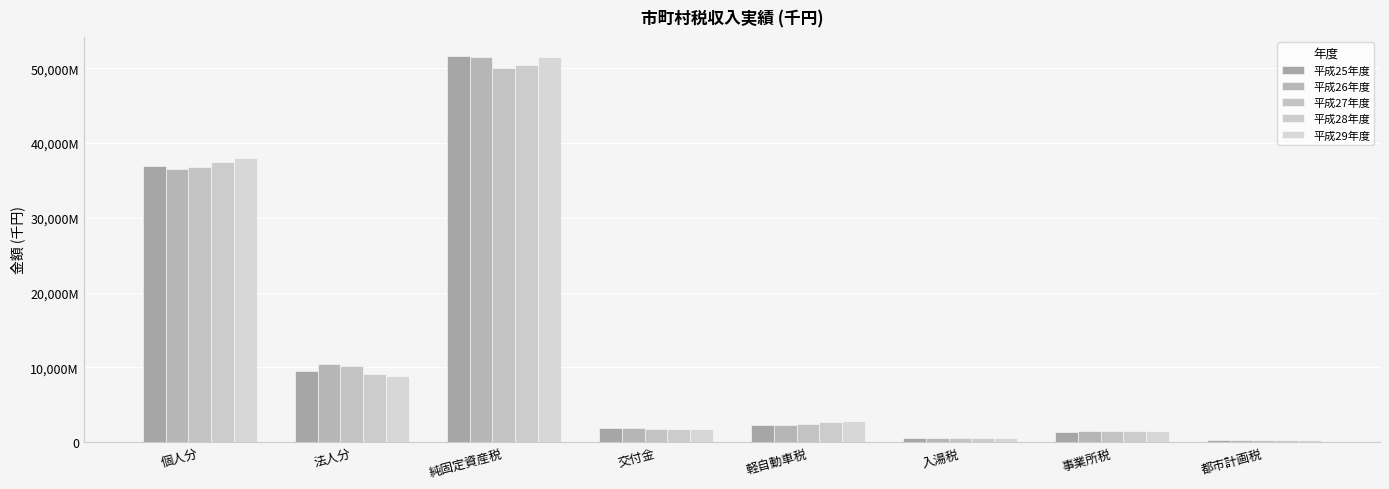

Is it true that 平成28年度 equals 50501454 at 純固定資産税?

True